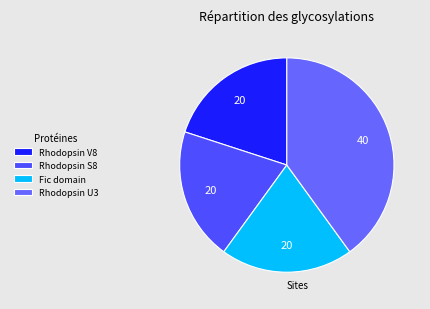

Count the number of slices in the pie.

4